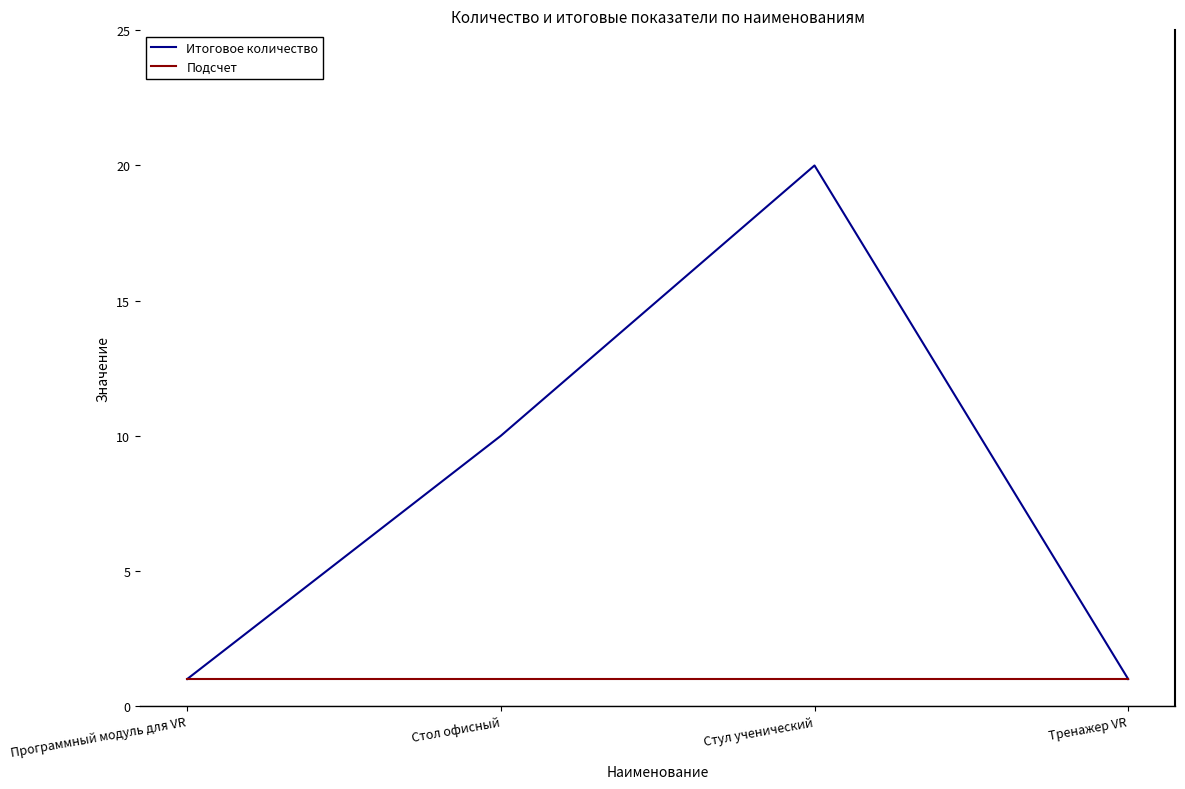

Reading right to left, transcribe all the data shown in this chart.

Итоговое количество: 1	20	10	1
Подсчет: 1	1	1	1